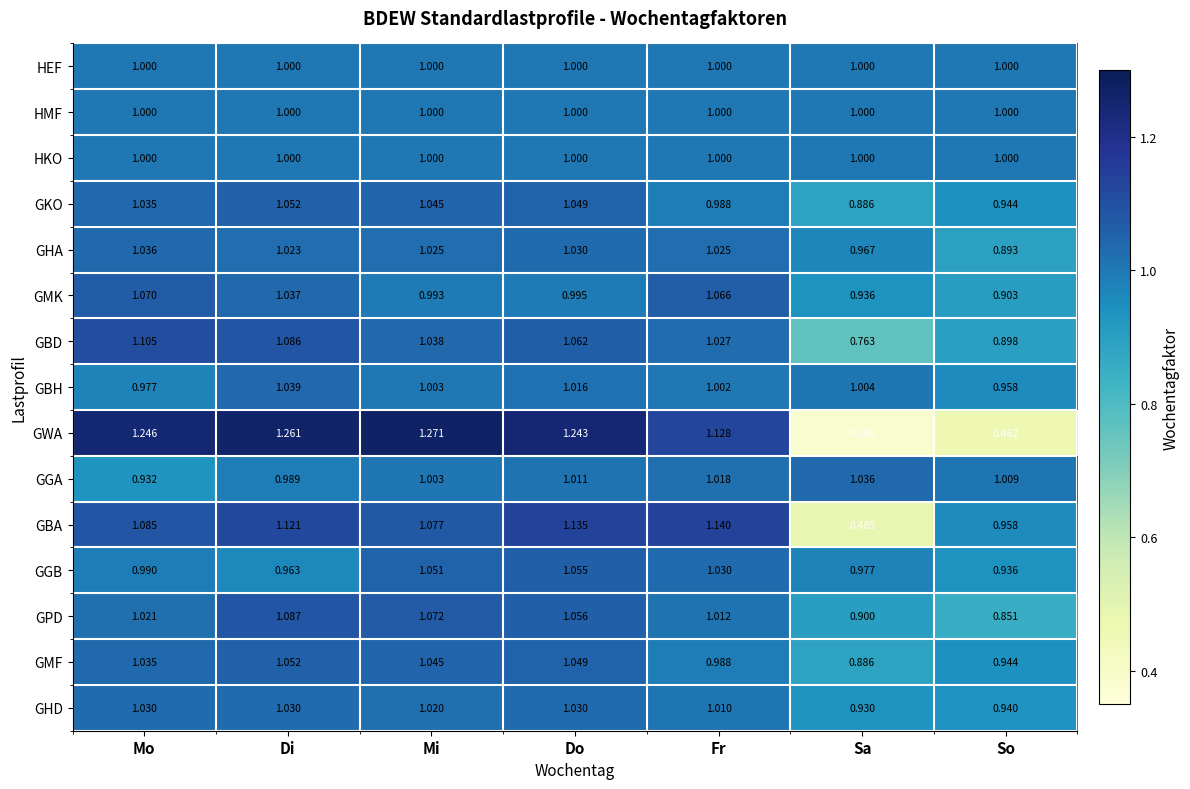

List the labels in order of GKO value, largest first.

Di, Do, Mi, Mo, Fr, So, Sa